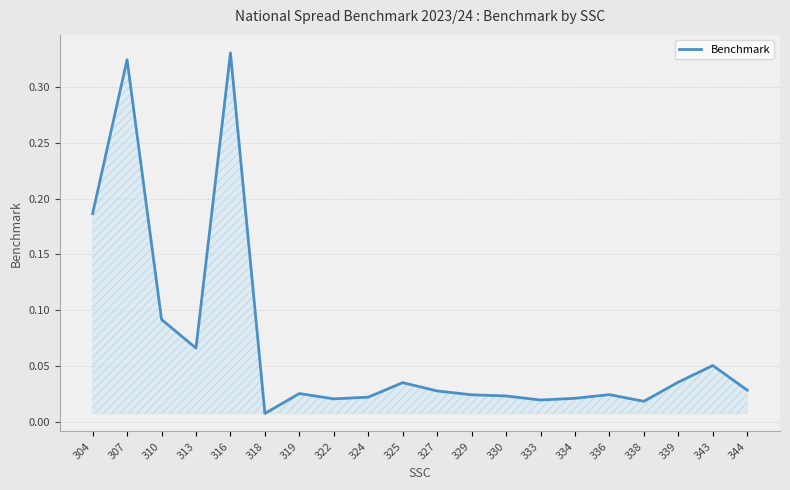

Does the chart have visible grid lines?

Yes